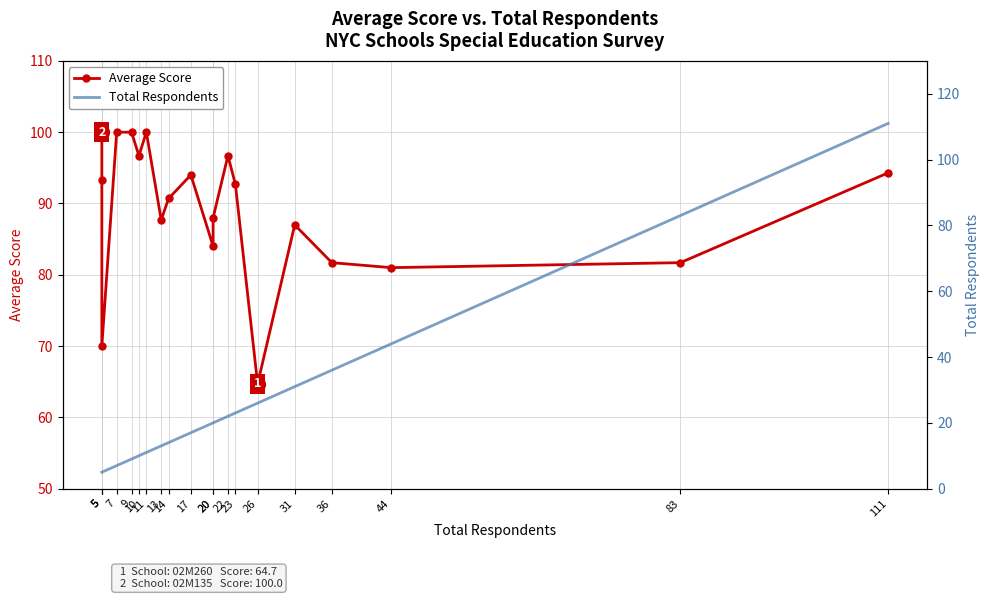

At which category does Average Score reach its first local peak?

11